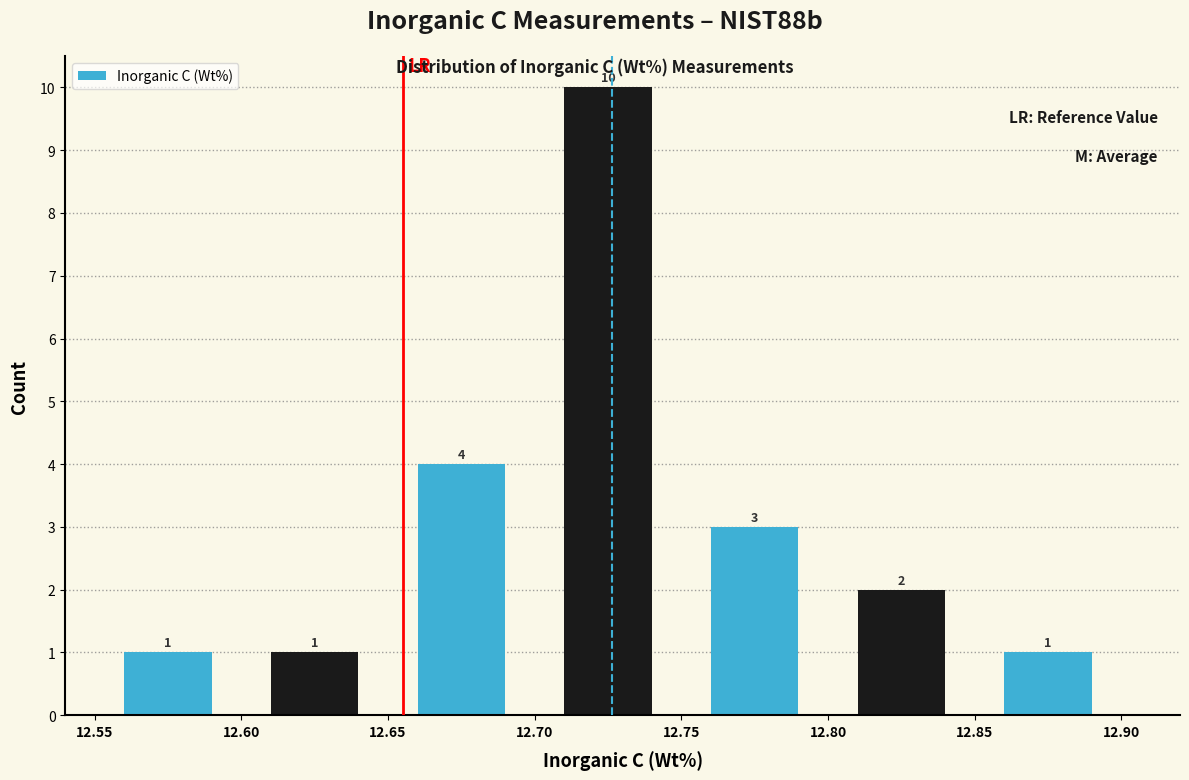

Which range on the x-axis has the tallest bar?

12.70 to 12.75